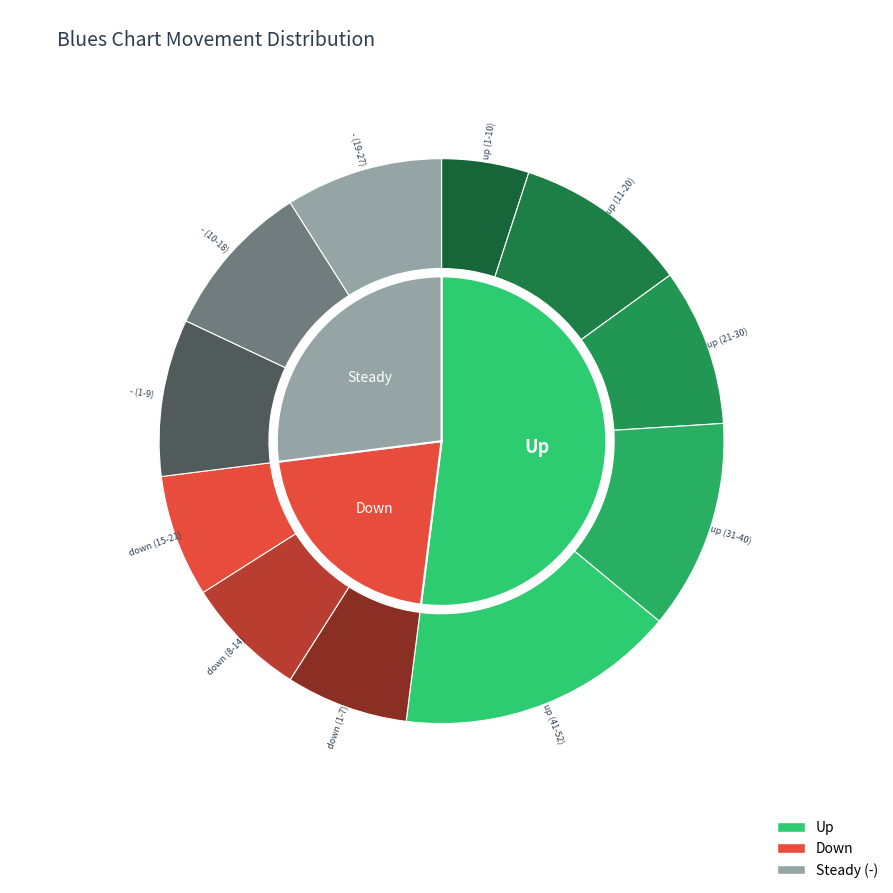

Do down and up together represent more than half of the pie?

Yes